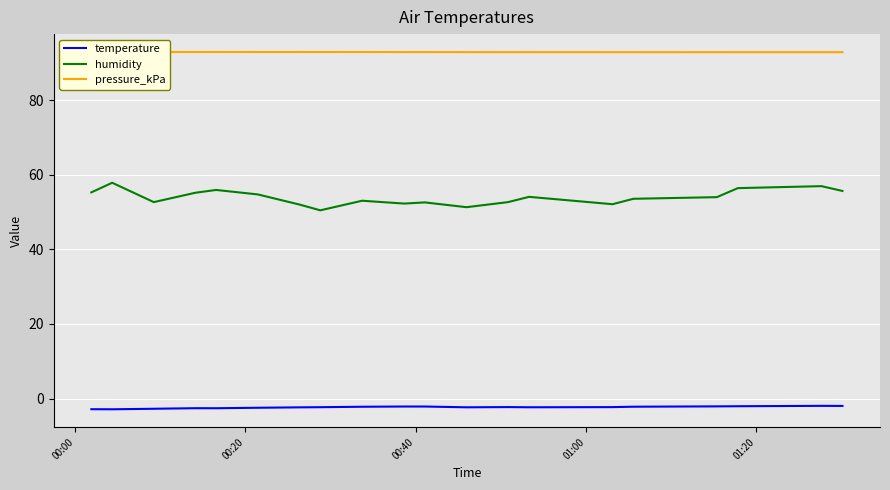

True or false: temperature and humidity intersect in this chart.

False